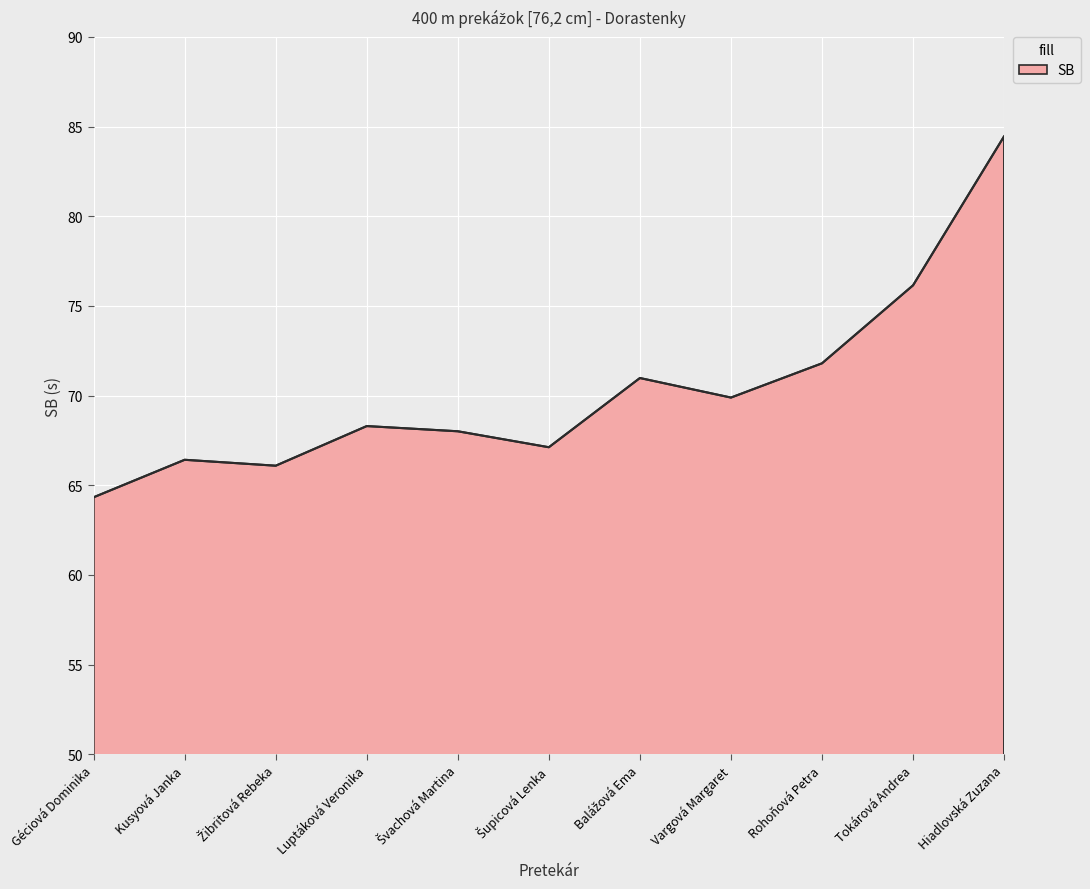

Read the value at Vargová Margaret.

69.9